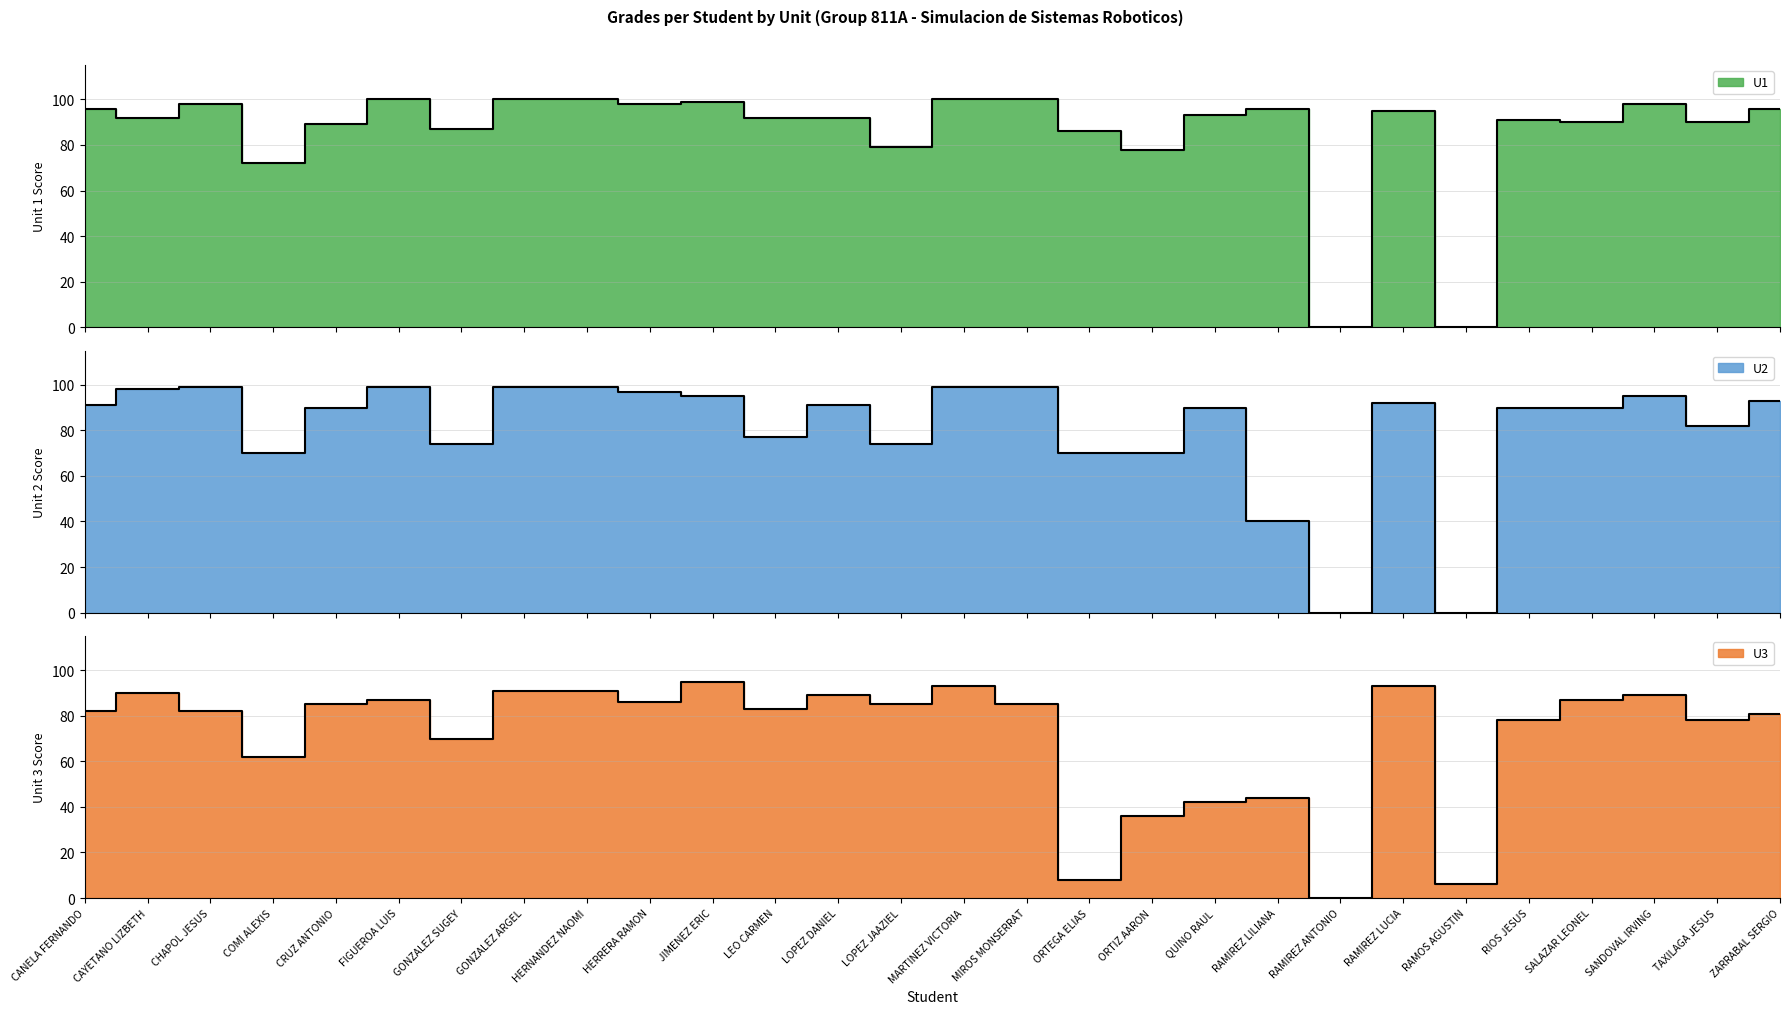

Rank the series by their maximum value, from highest to lowest.

U1, U2, U3